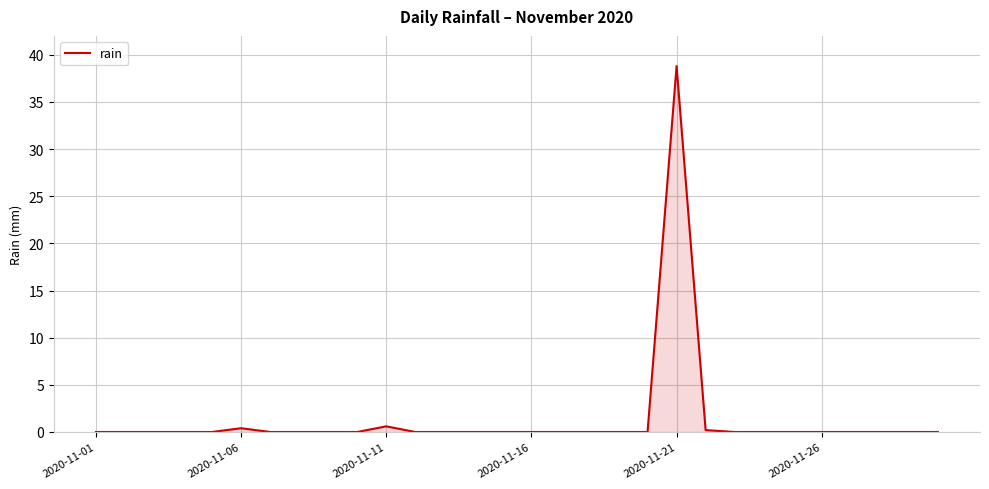

What is the maximum value shown in the chart?

38.8